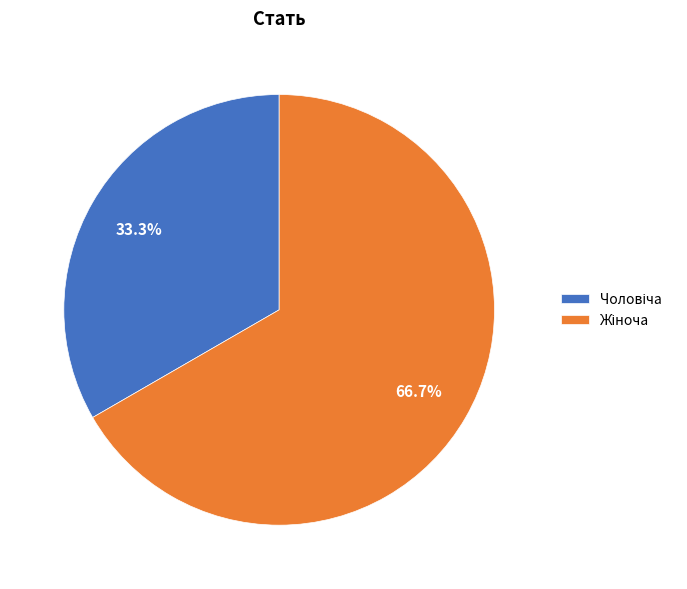

Is there a majority slice in this chart?

Yes